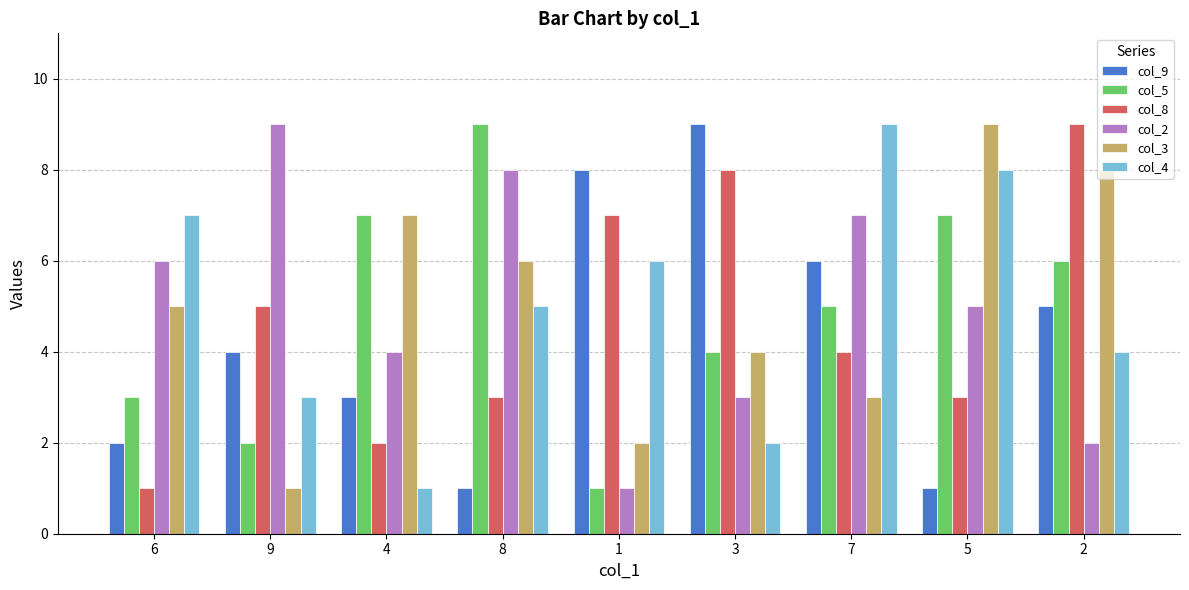

Which series changed the most between 9 and 4?

col_3